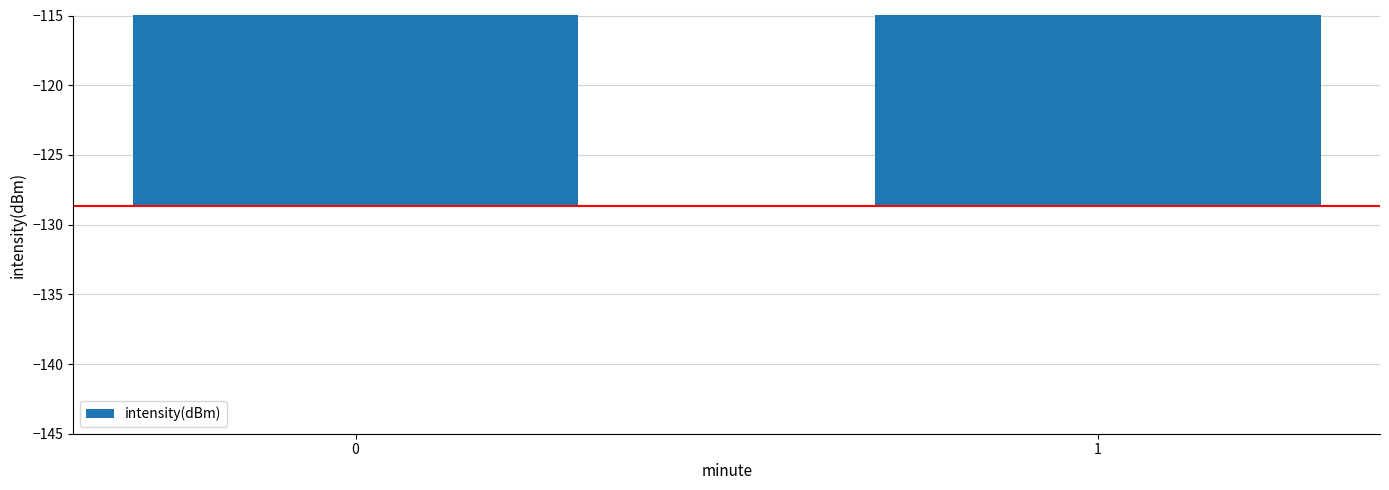

Is it true that the value at 1 is -208.9?

False